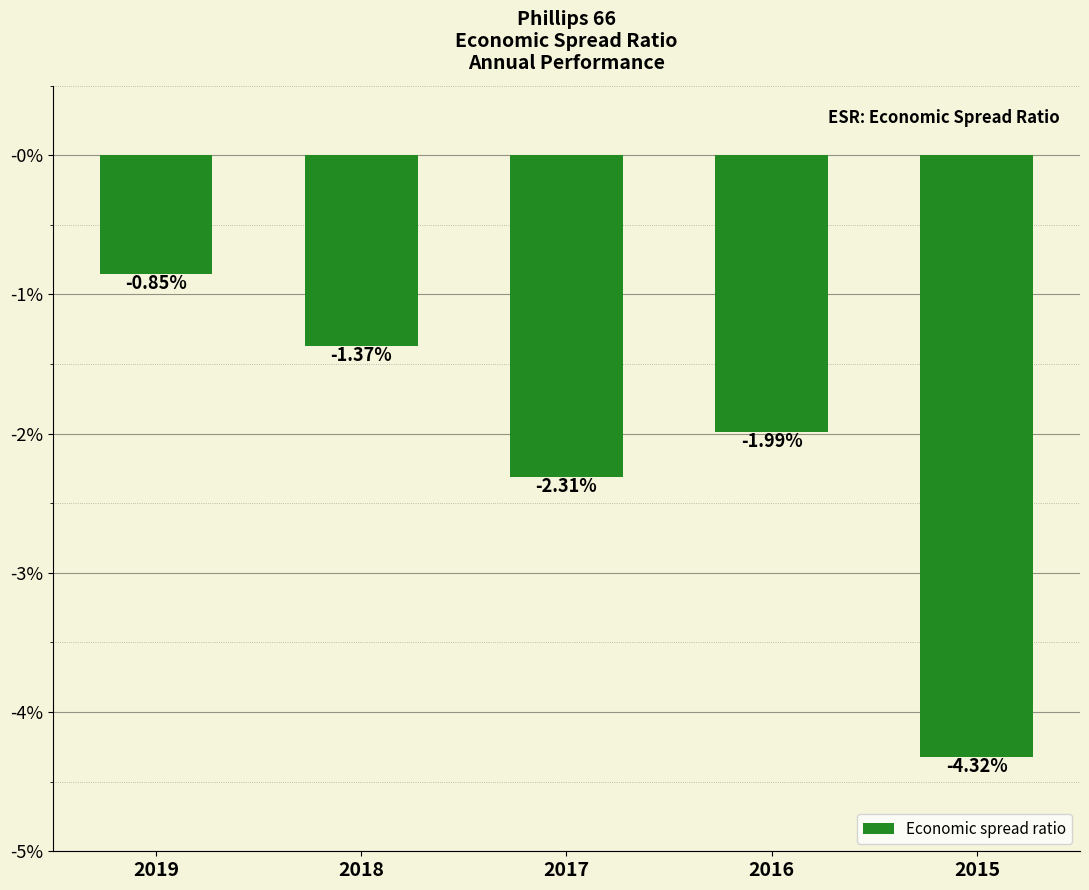

Is it true that the value at 2018 is -0.0?

False